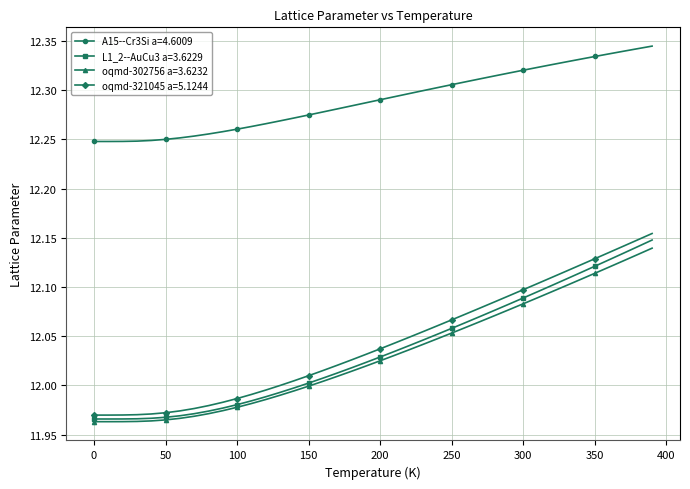

Which series has the largest total across all categories?

A15--Cr3Si a=4.6009